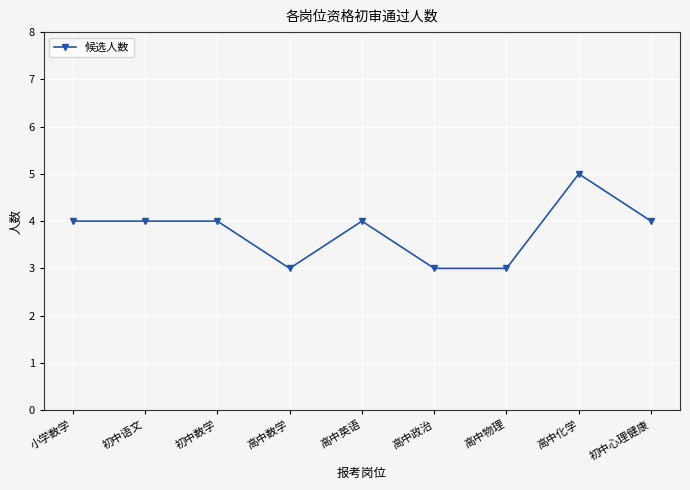

The chart shows a value of 4 at 初中数学. True or false?

True